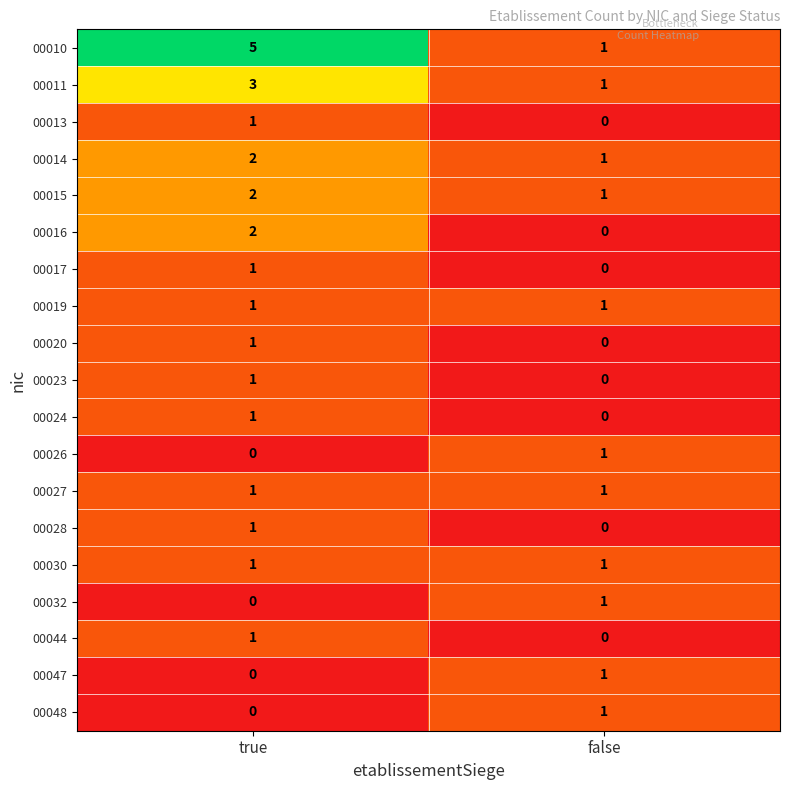

Between true and false, which series saw the biggest shift?

00010